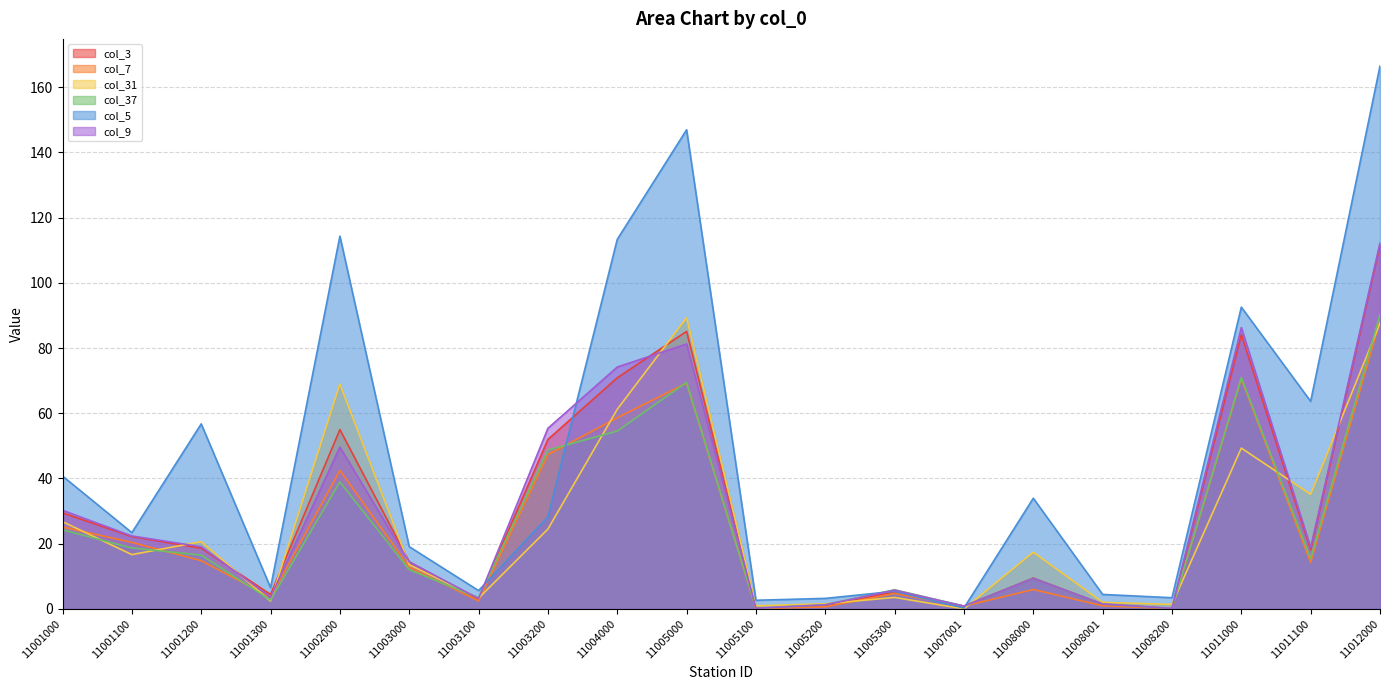

At which category does the chart reach its minimum across all series?

11007001